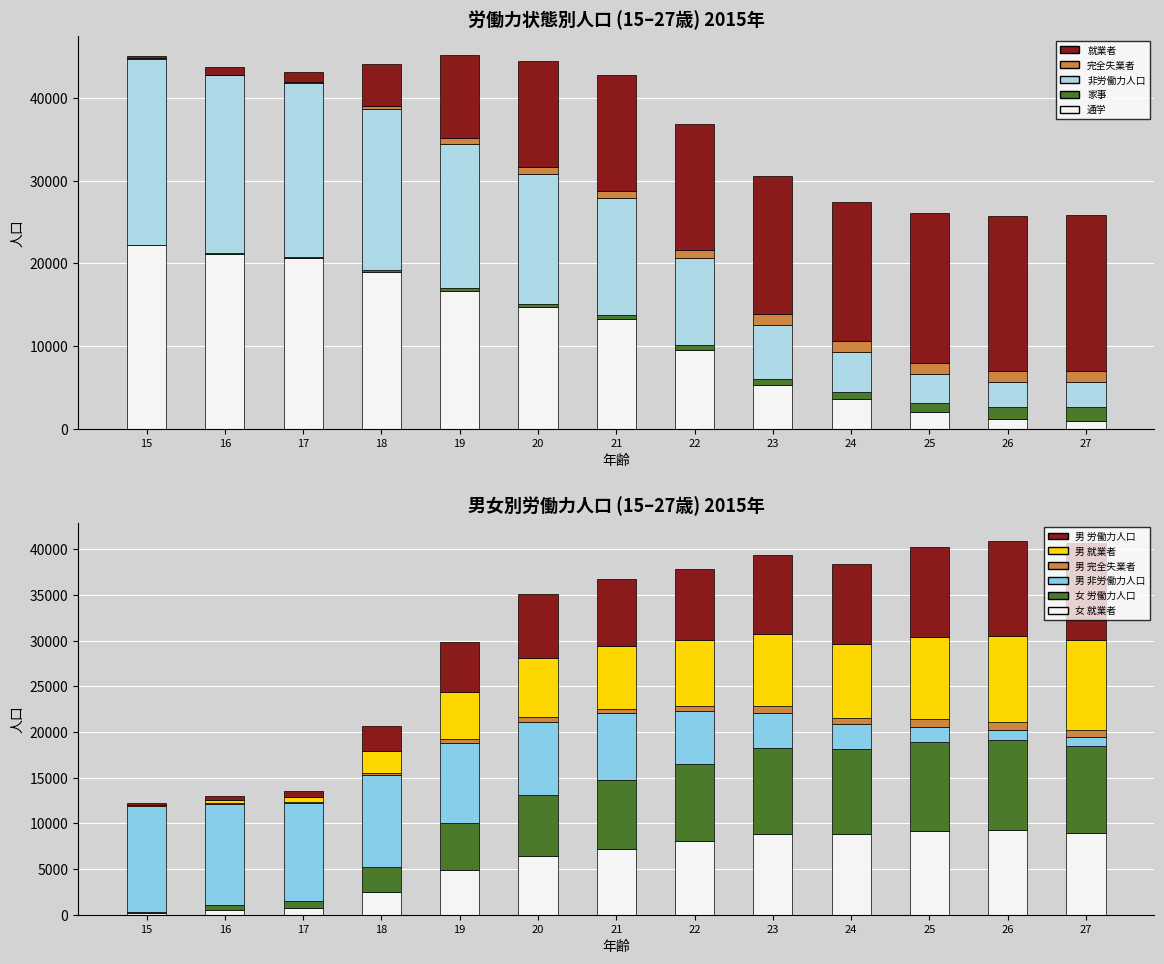

At which label does 労働力人口 first exceed 14095?

22